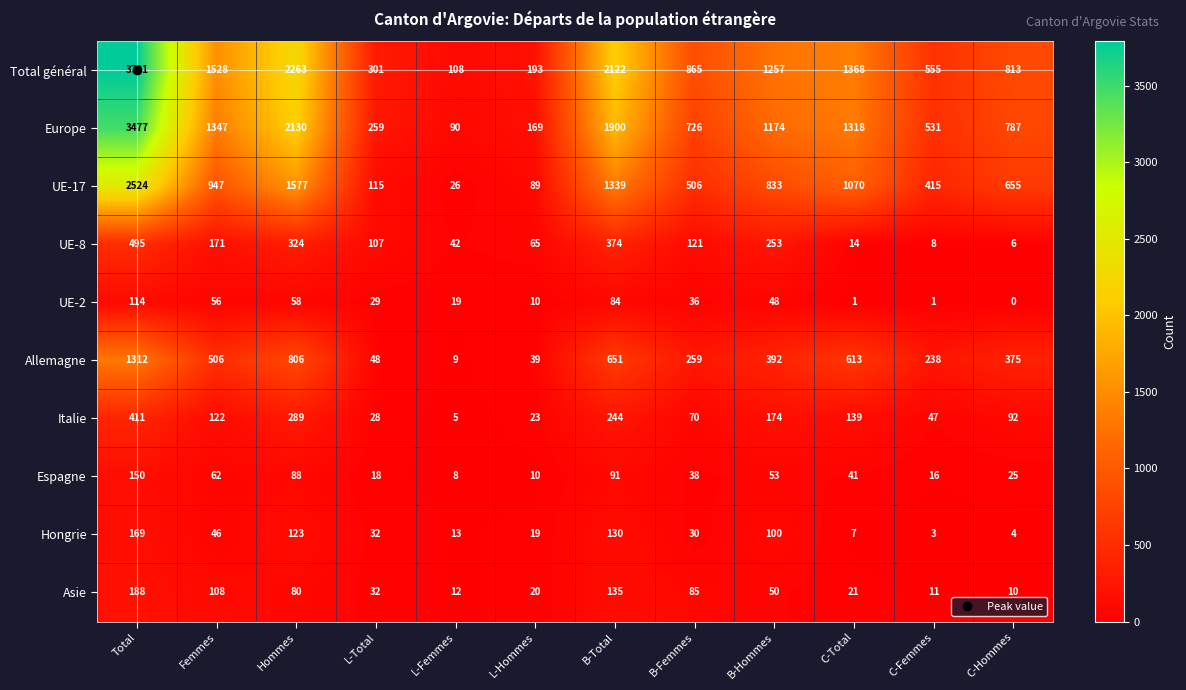

Which label corresponds to the largest value in the chart?

Total